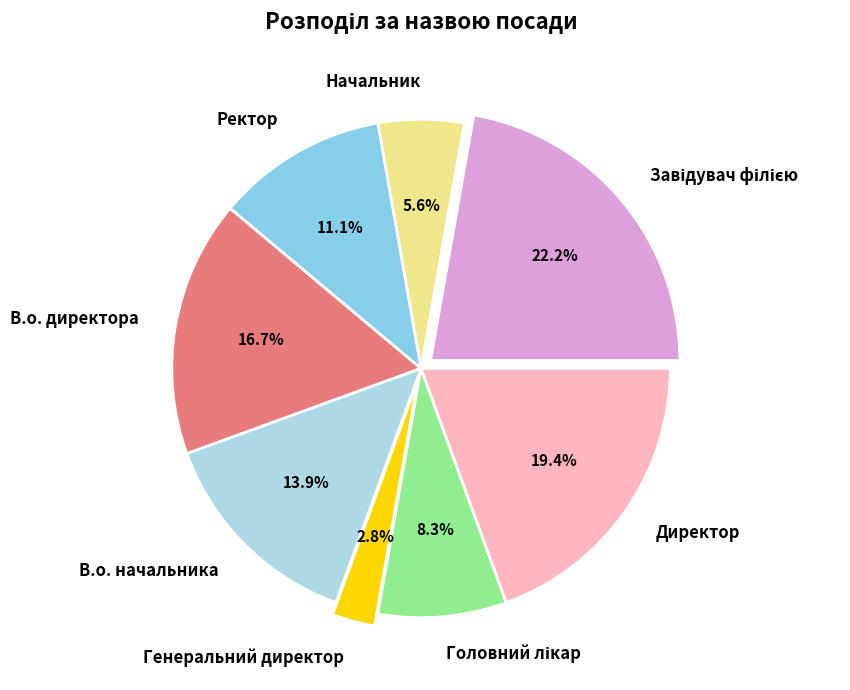

How much of the chart is everything except Начальник?

94.4%